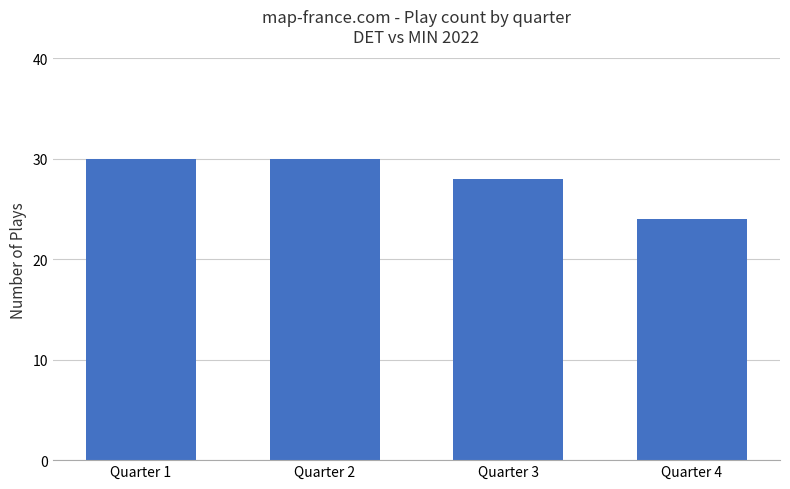

What is the smallest value displayed?

24